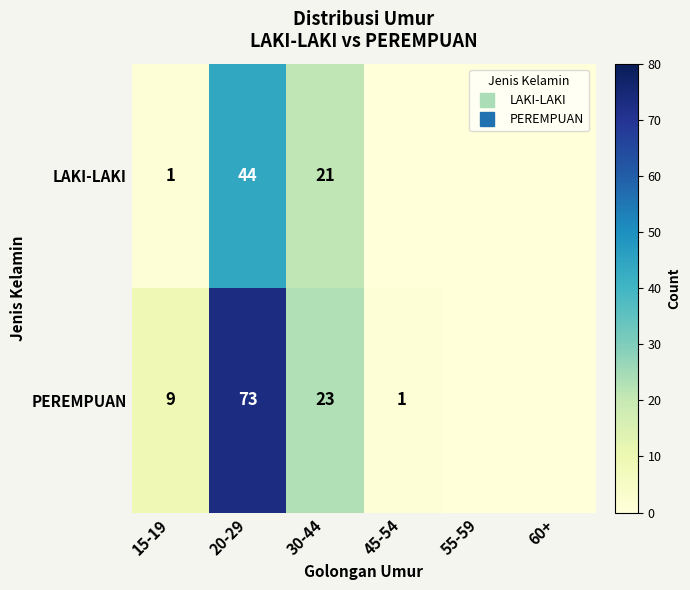

What value does the PEREMPUAN series have at 45-54?

1